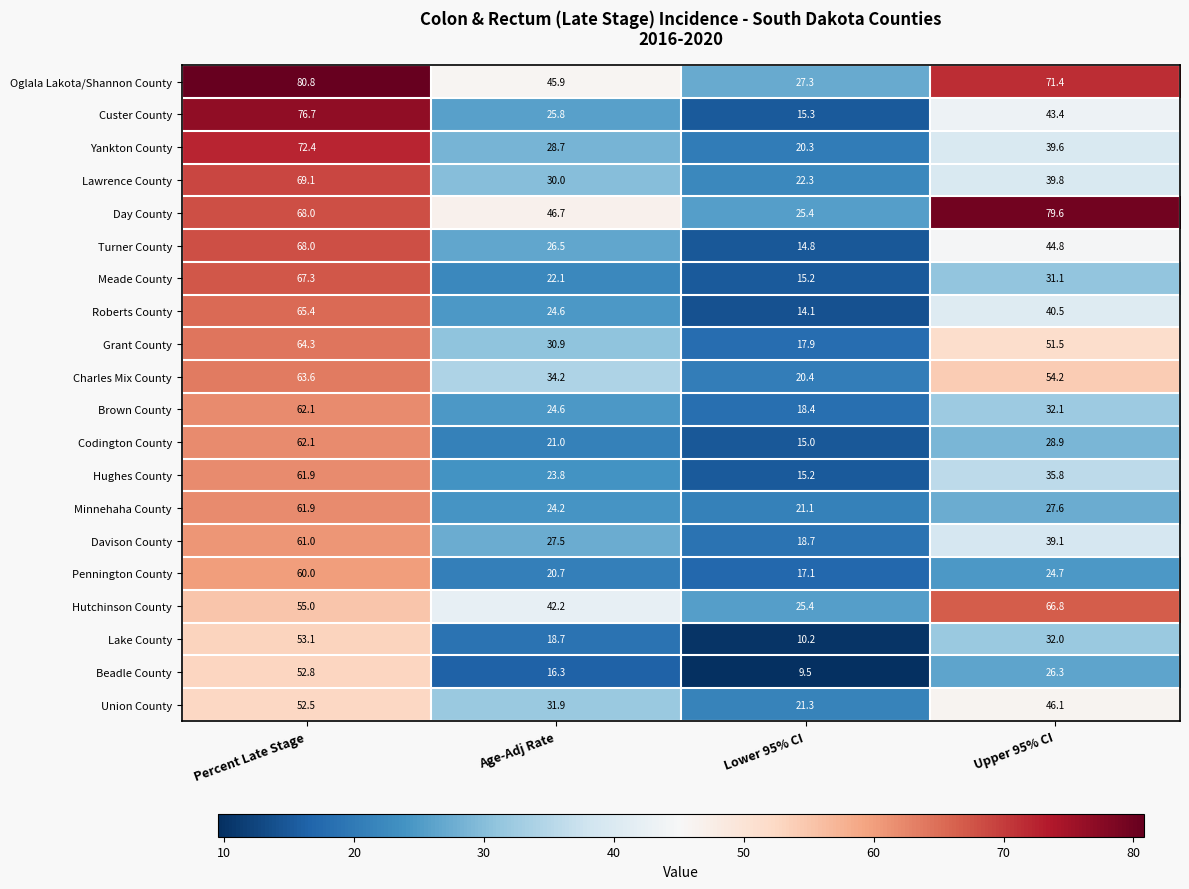

What is the total value across all series at Lower 95% CI?

364.9